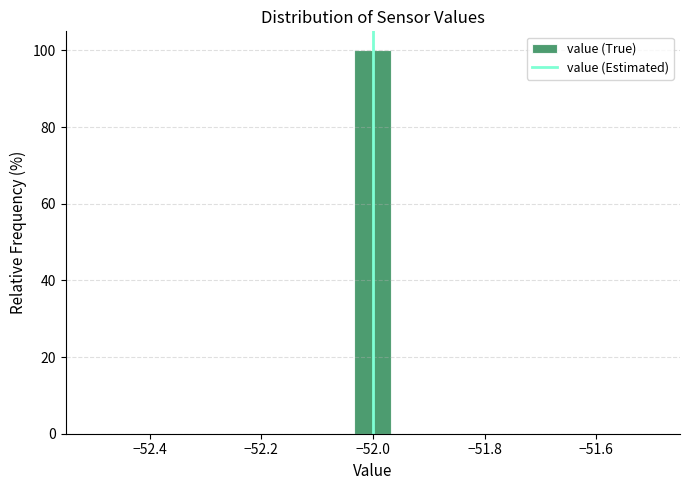

Read against the x-axis, roughly where is the centre of the tallest bar?

-52.00